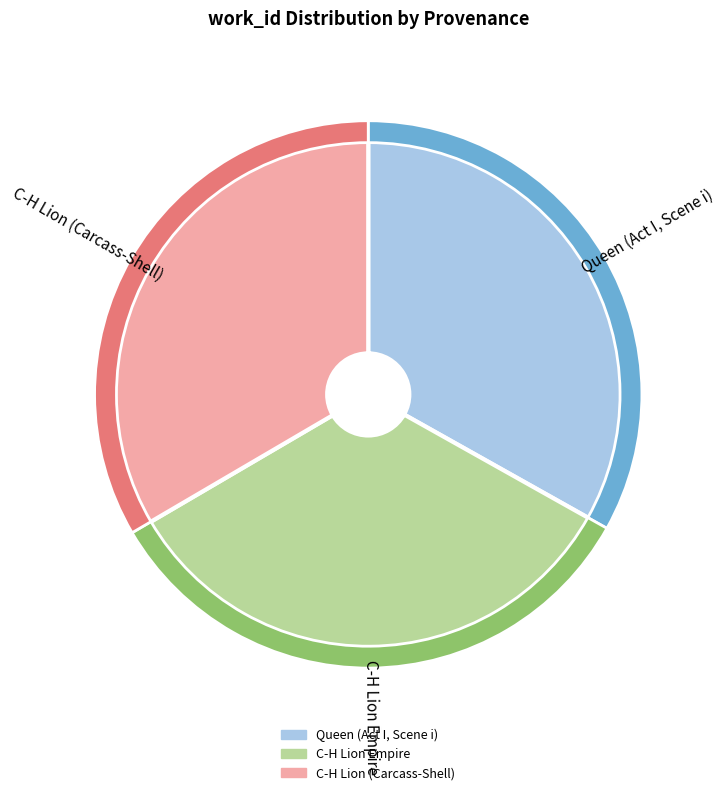

Does any single category account for the majority?

No